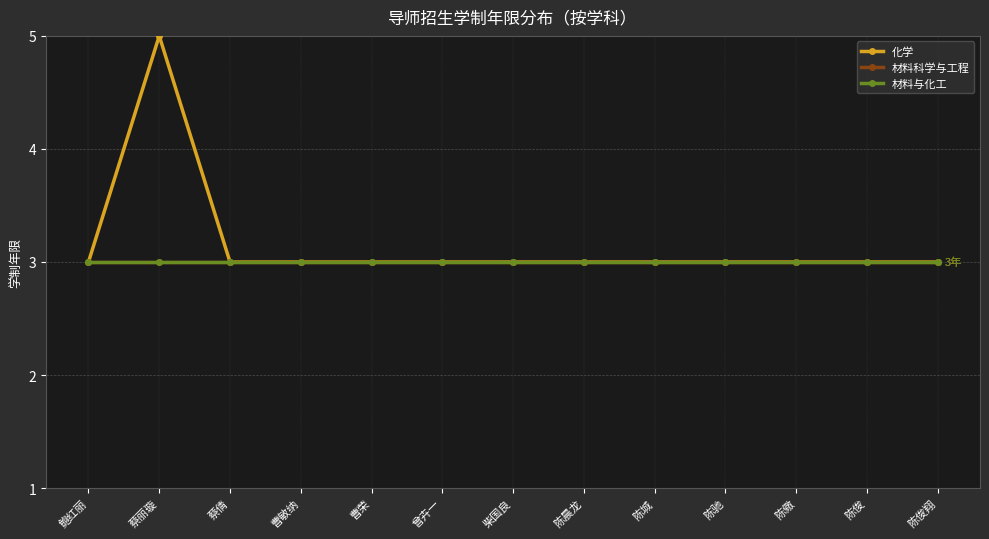

The value of 化学 at 蔡丽璇 is 5. True or false?

True